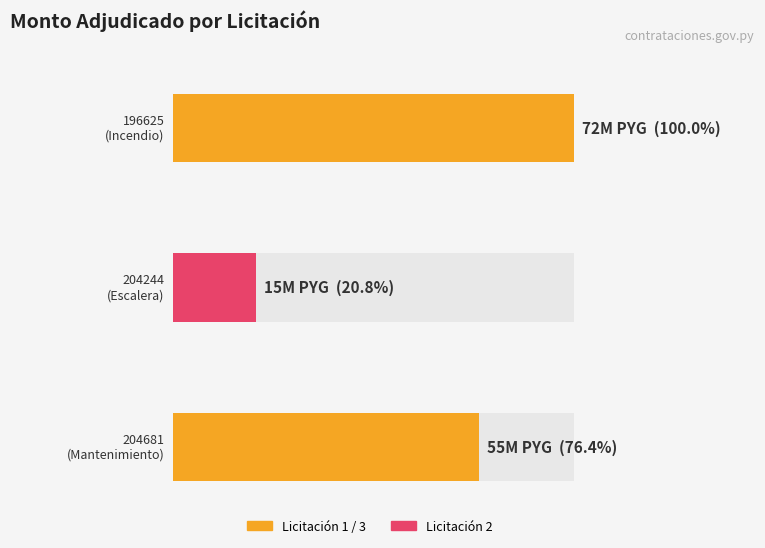

Approximately how many times larger is the value at 196625-a-r-v-a-srl-1 compared to 204244-a-r-v-a-srl-1?

4.8